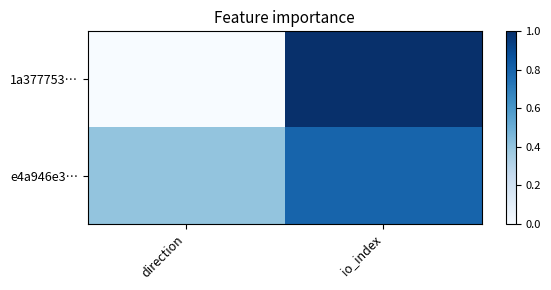

Reading left to right, what are all the values shown in this chart?

1a377753…: direction=0.0	io_index=1.0
e4a946e3…: direction=0.4	io_index=0.8